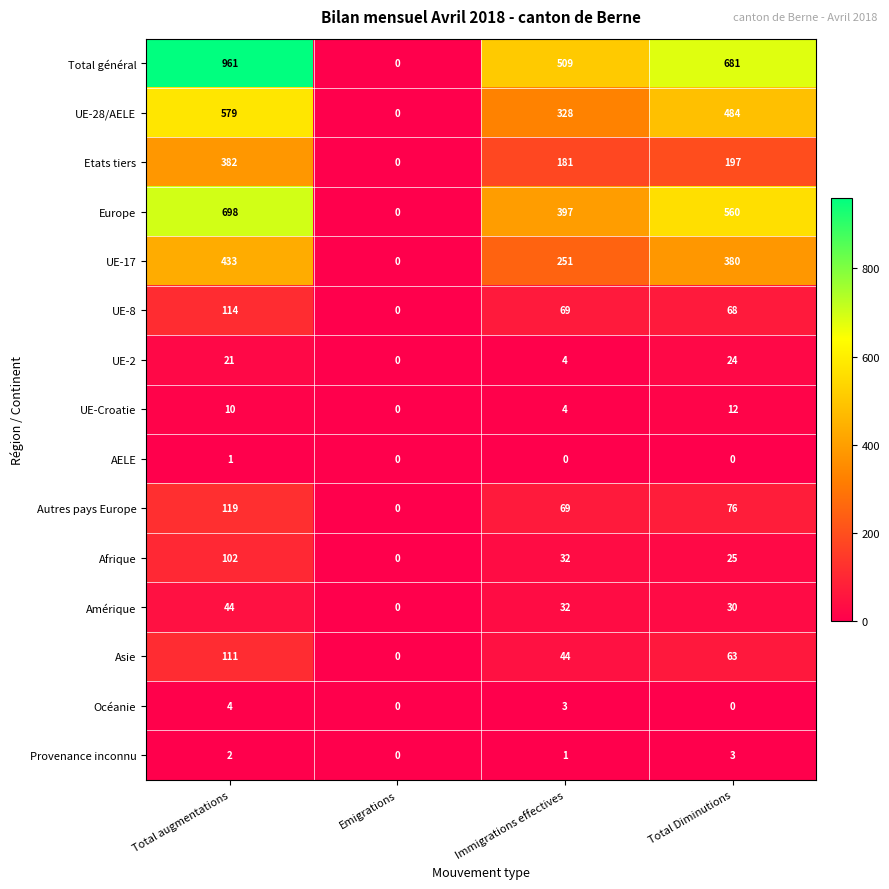

What is the total value across all series at Immigrations effectives?

1924